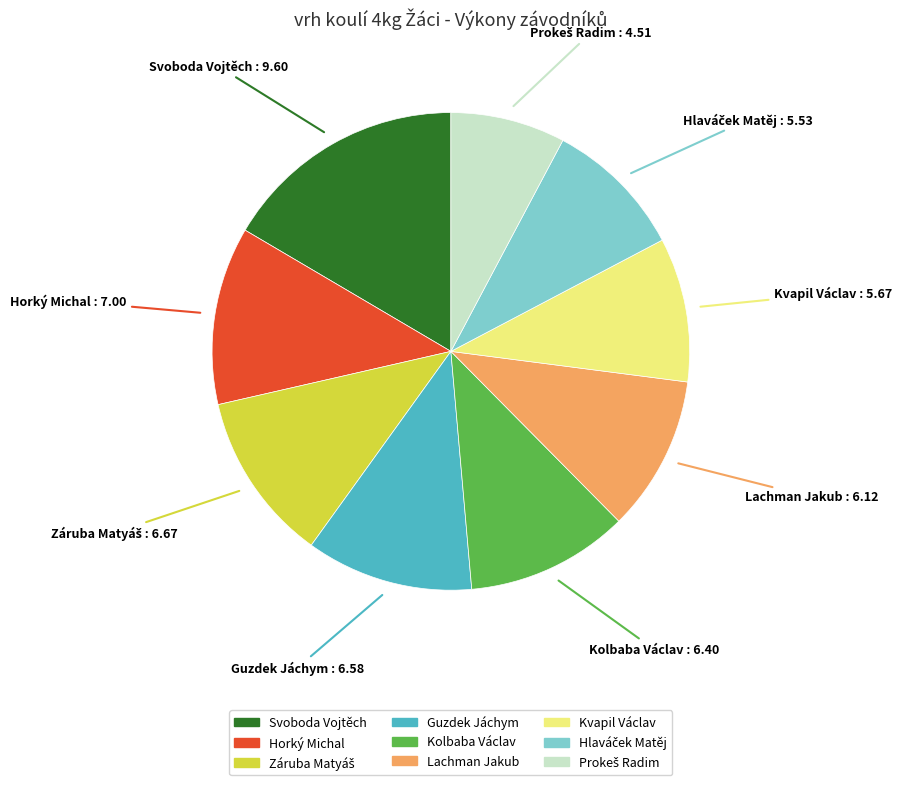

Is there any slice that represents more than half of the pie?

No